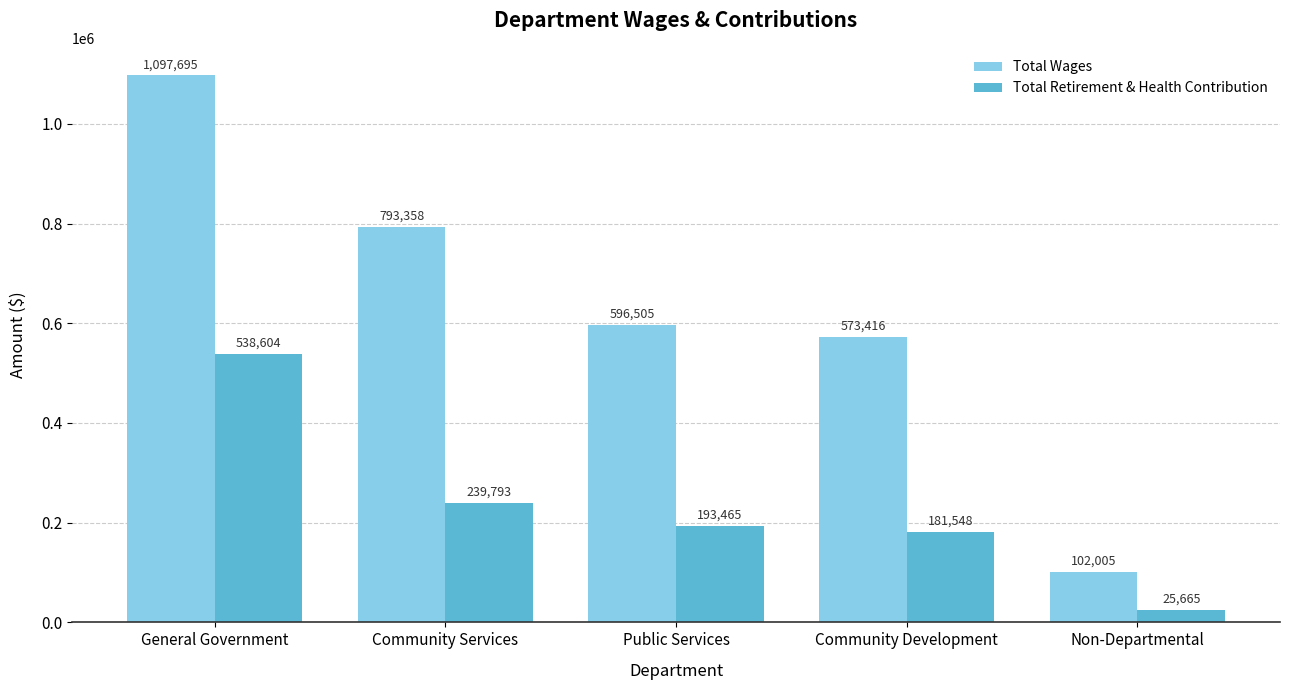

The Total Wages series shows 573416 at Community Development. True or false?

True